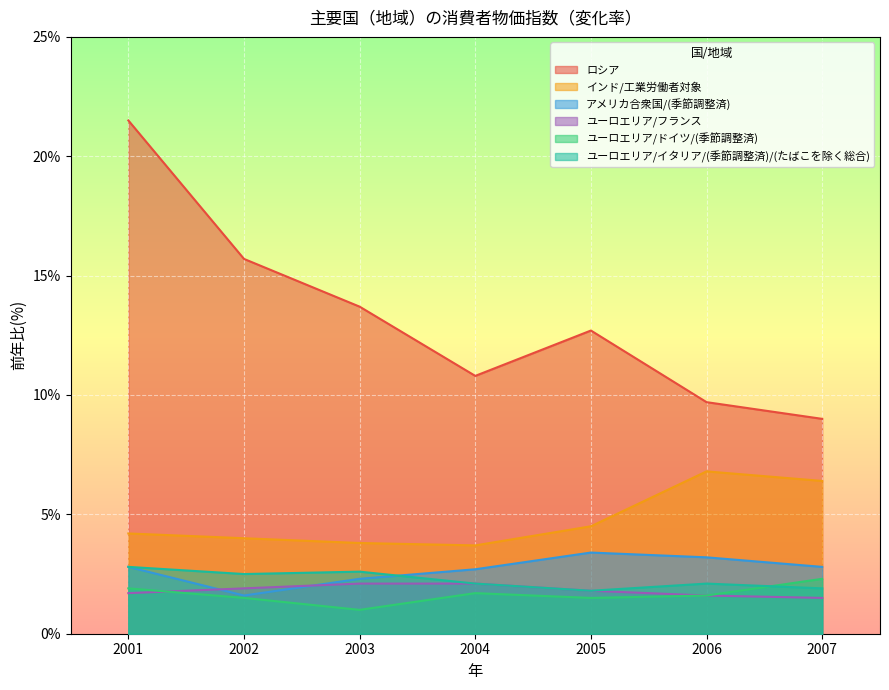

Is it true that ユーロエリア/ドイツ/(季節調整済) equals 1.5 at 2005?

True